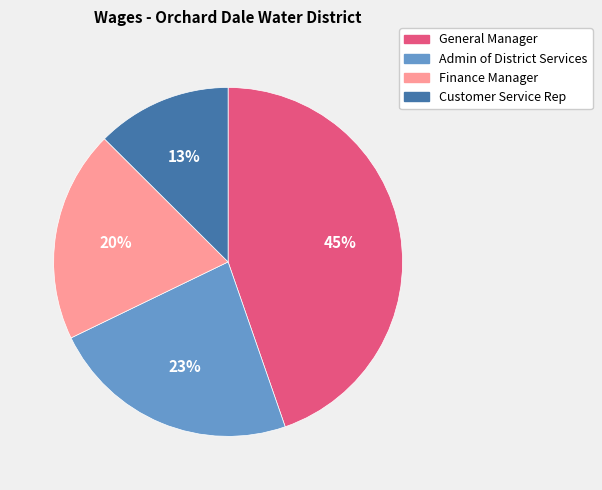

Combined, do Finance Manager and Admin of District Services account for over 50%?

No